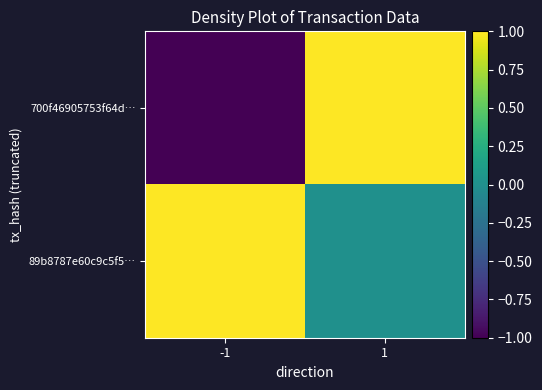

What is the spread (max minus min) of values at -1?

2